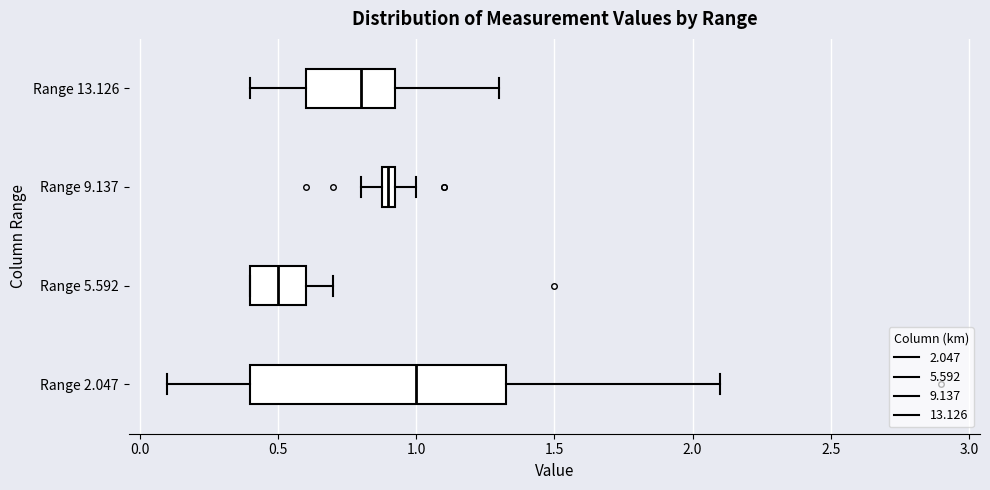

Which box's median line is the furthest to the right?

Range 2.047